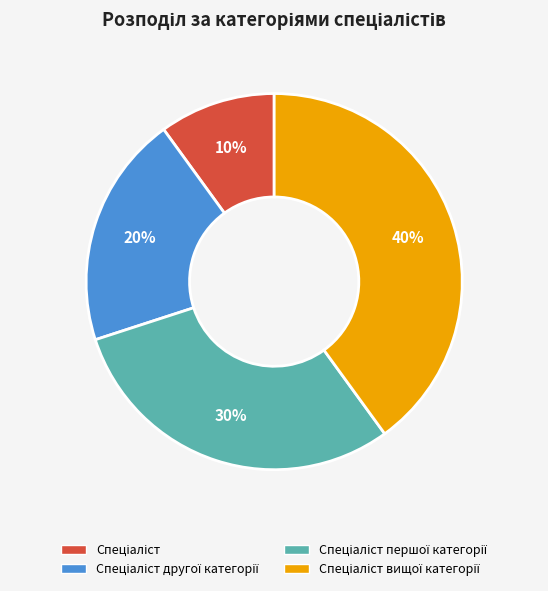

To the nearest percent, what is the average slice percentage?

25%